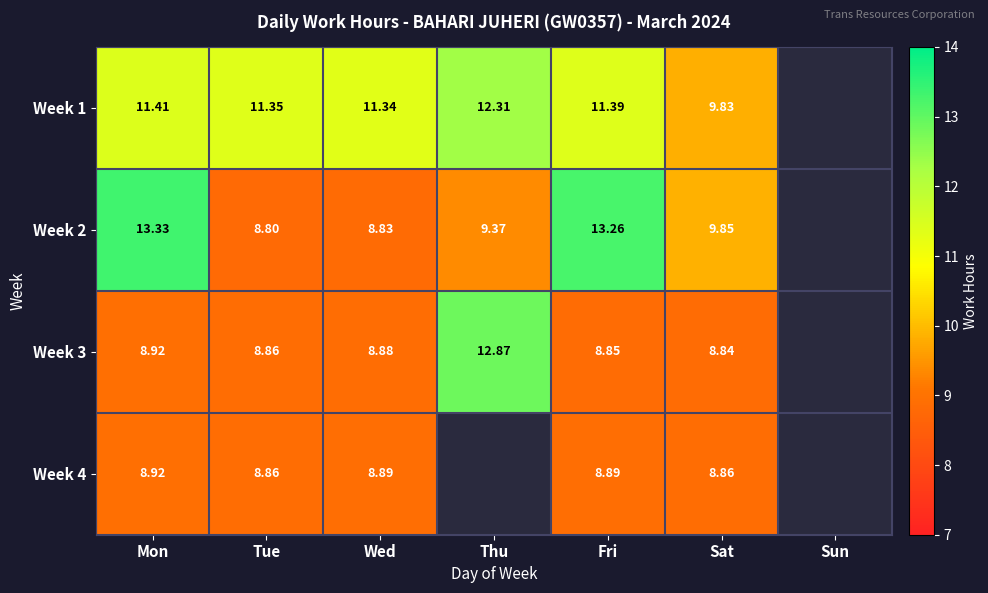

The value of Week 4 at Fri is 3.9. True or false?

False